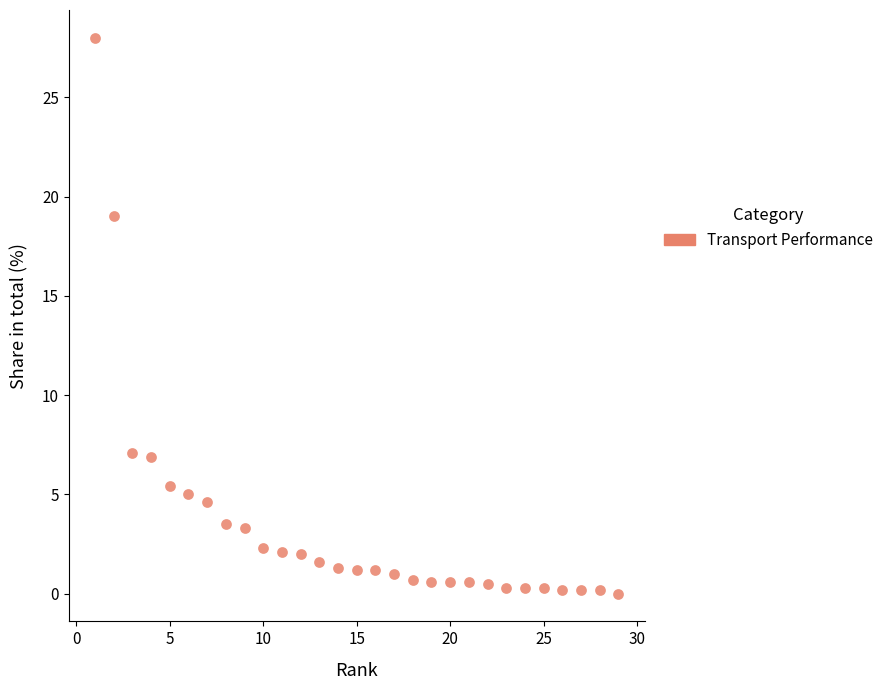

What is the range of X values (max minus min)?

28.0